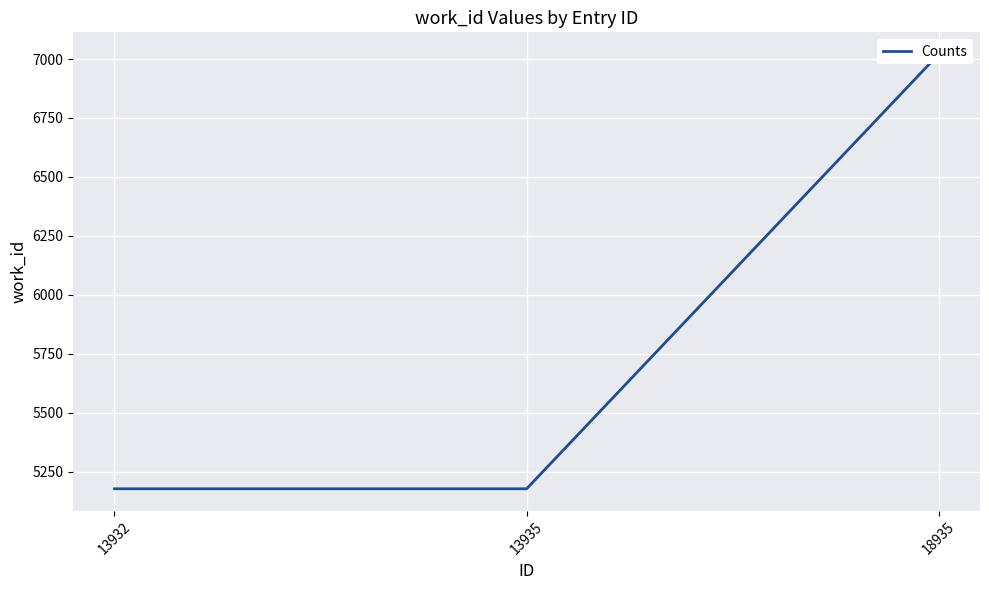

Count the number of categories in the chart.

3